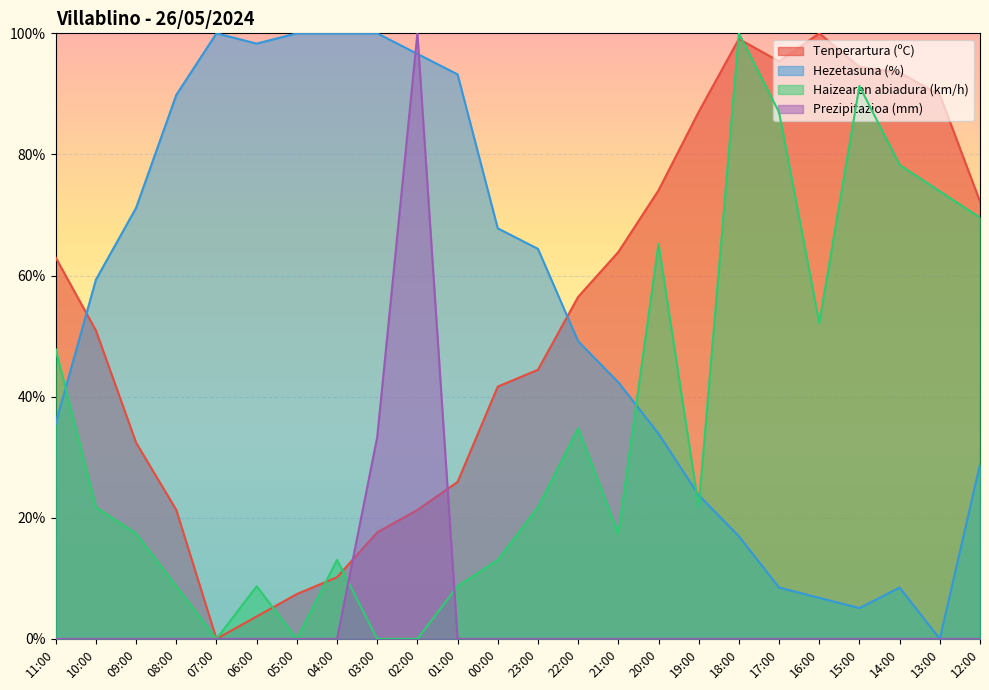

What is the total value across all series at 10:00?

132.0